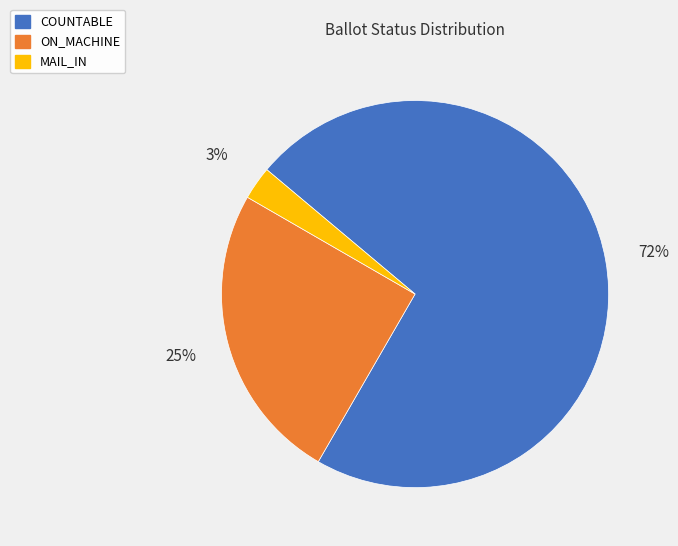

To the nearest percent, what is the combined percentage of ON_MACHINE and MAIL_IN?

28%